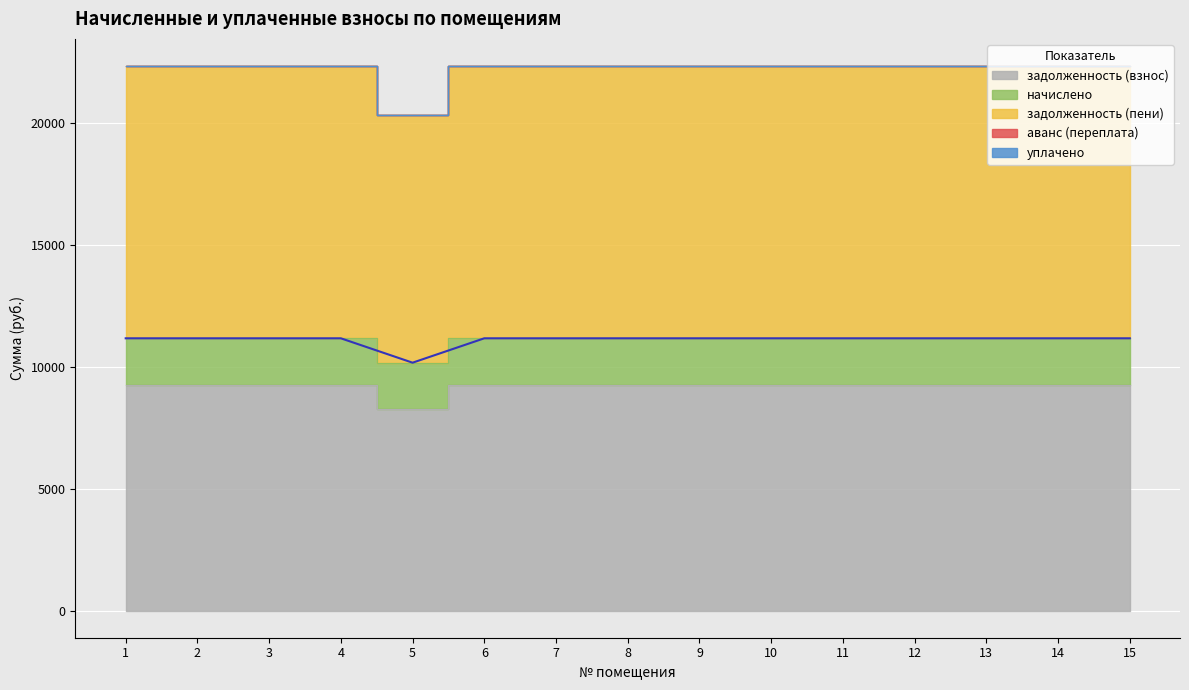

What is the spread (max minus min) of values at 9?

11164.7